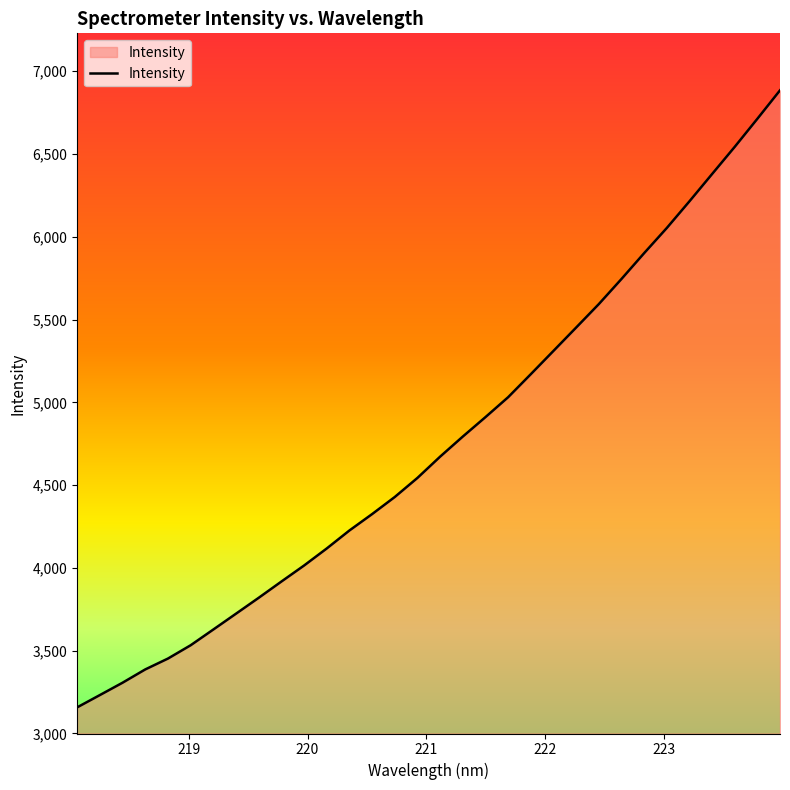

What is the difference between the second highest and second lowest values?

3480.5